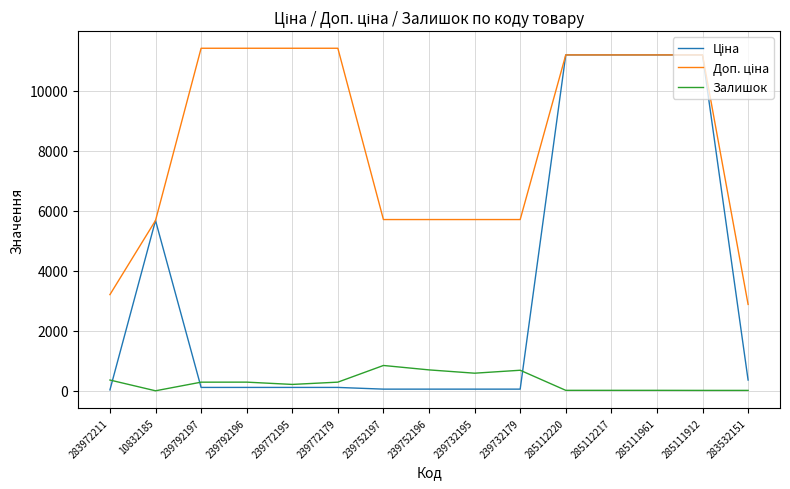

Is it true that Залишок equals 360.0 at 283972211?

True